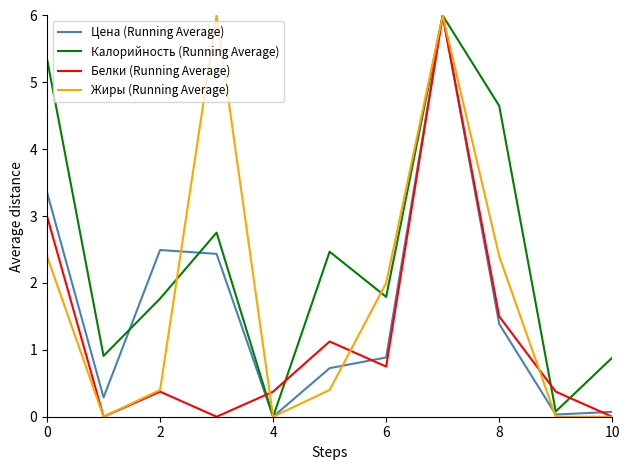

What is the average value of the Белки (Running Average) series?

1.2